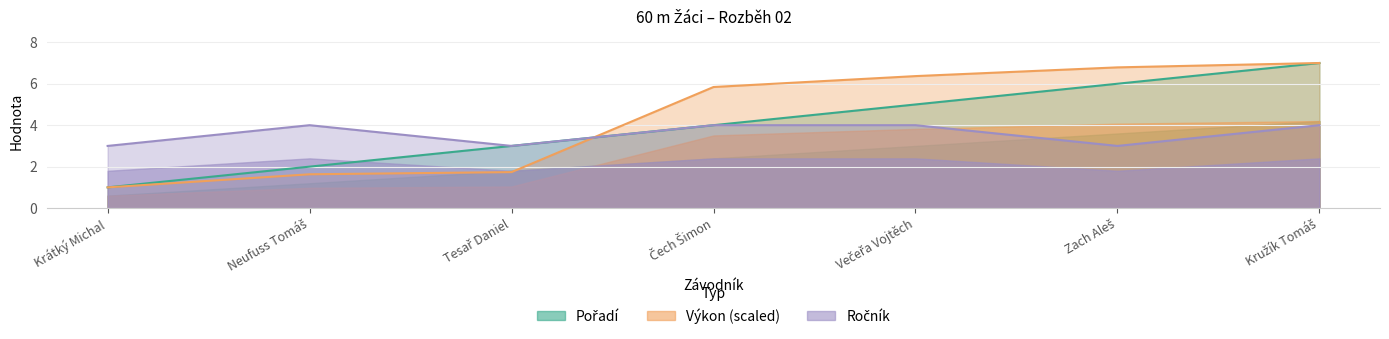

What is the approximate value of Ročník at Krátký Michal?

3.0